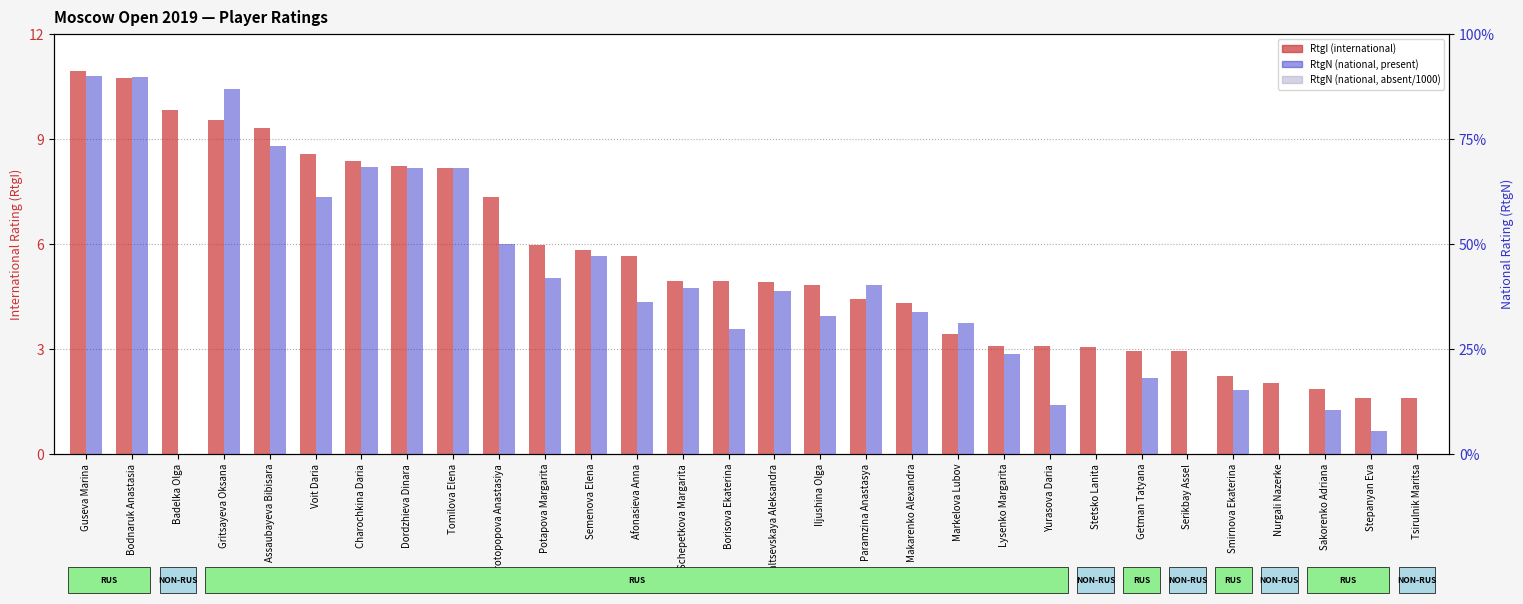

True or false: RtgN (scaled) has a value of 90.0 at Guseva Marina.

True